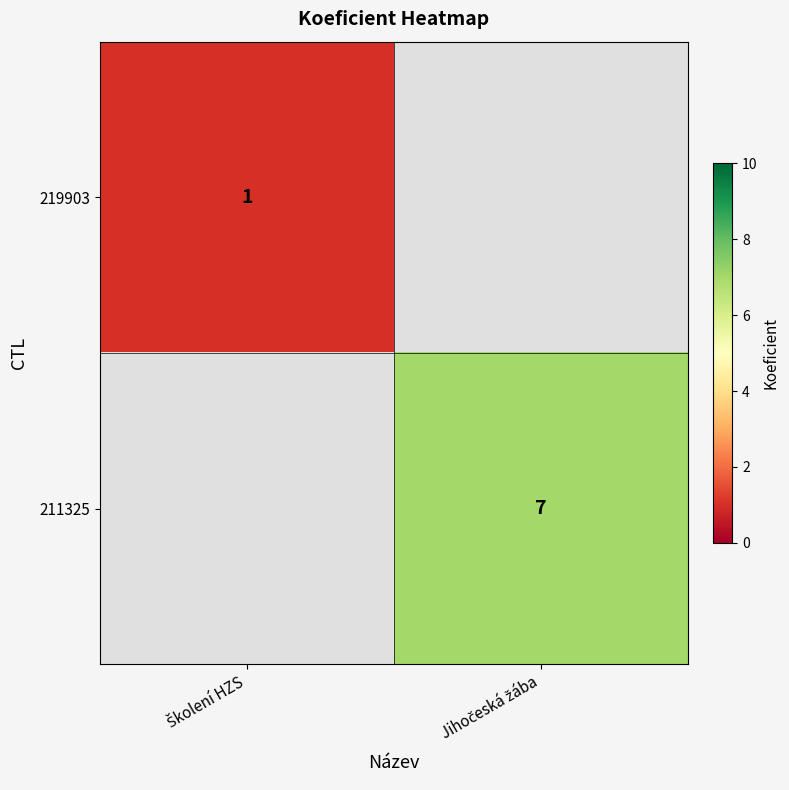

Read the 219903 value at Školení HZS.

1.0